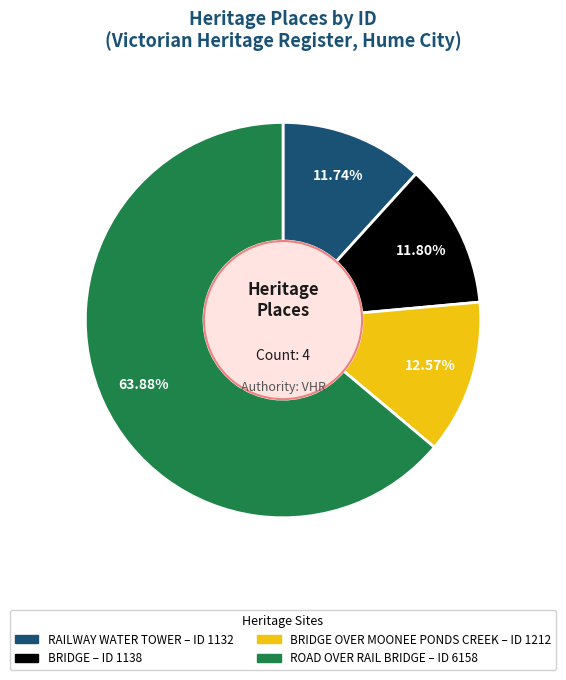

Is there a majority slice in this chart?

Yes